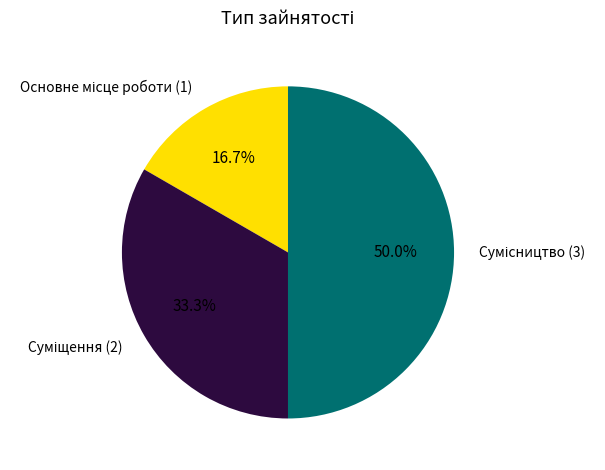

Count the number of slices in the pie.

3